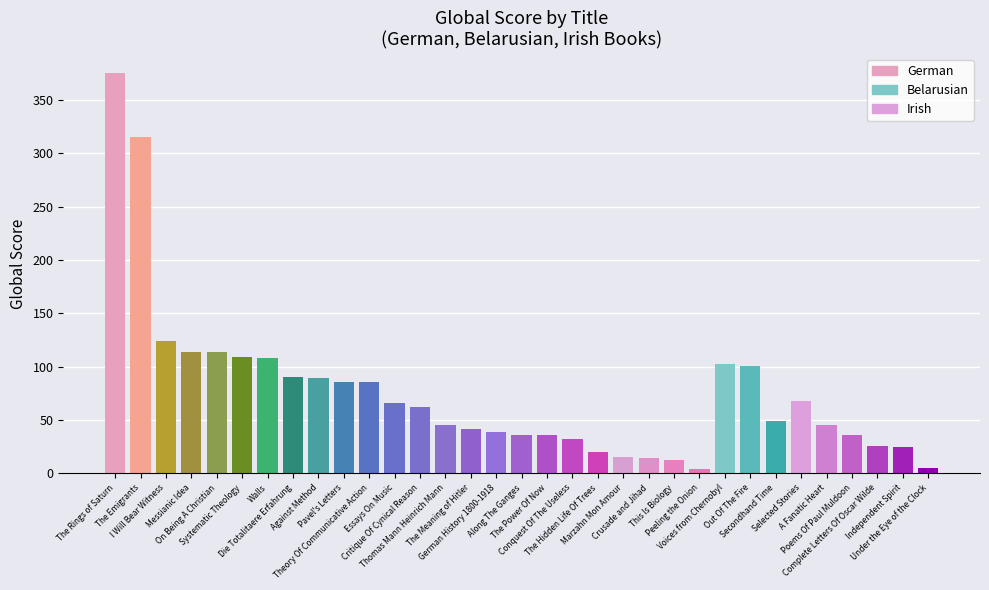

What is the difference between the second highest and second lowest values?

310